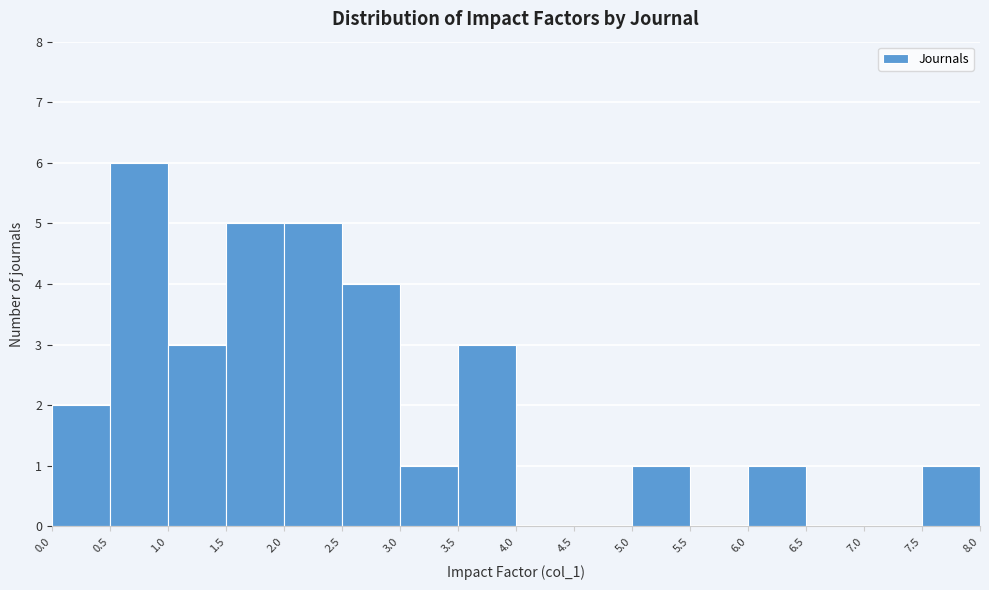

How tall is the bar that spans 0.0 to 0.5 on the x-axis? The values are not printed on the chart, so give them approximately, as read against the axis.

2